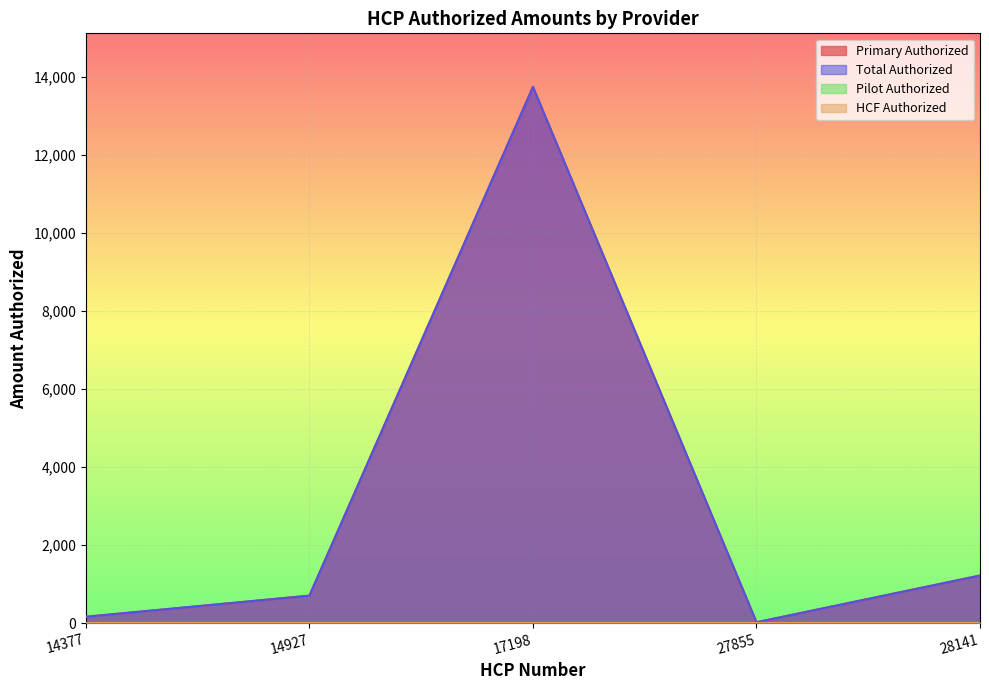

Reading left to right, list all the values displayed in this chart.

Primary Authorized: 14377=165.0	14927=705.5	17198=13732.6	27855=24.2	28141=1220.8
Total Authorized: 14377=165.0	14927=705.5	17198=13732.6	27855=24.2	28141=1220.8